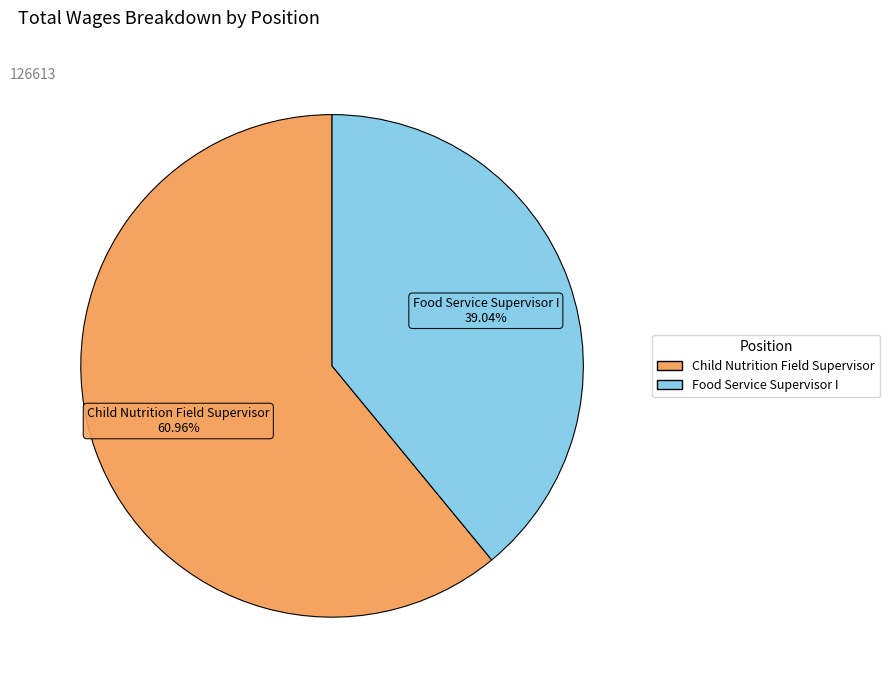

True or false: Food Service Supervisor I accounts for 39% of the total.

True